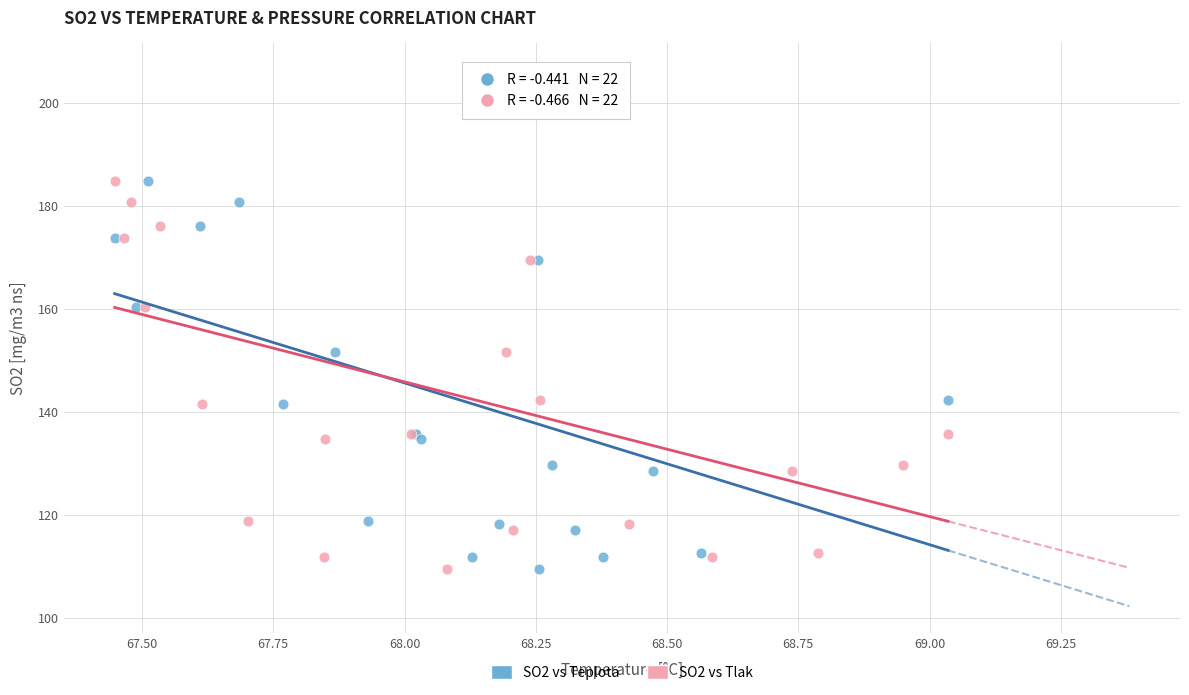

What are all the series names shown in the legend?

SO2 vs Teplota, SO2 vs Tlak